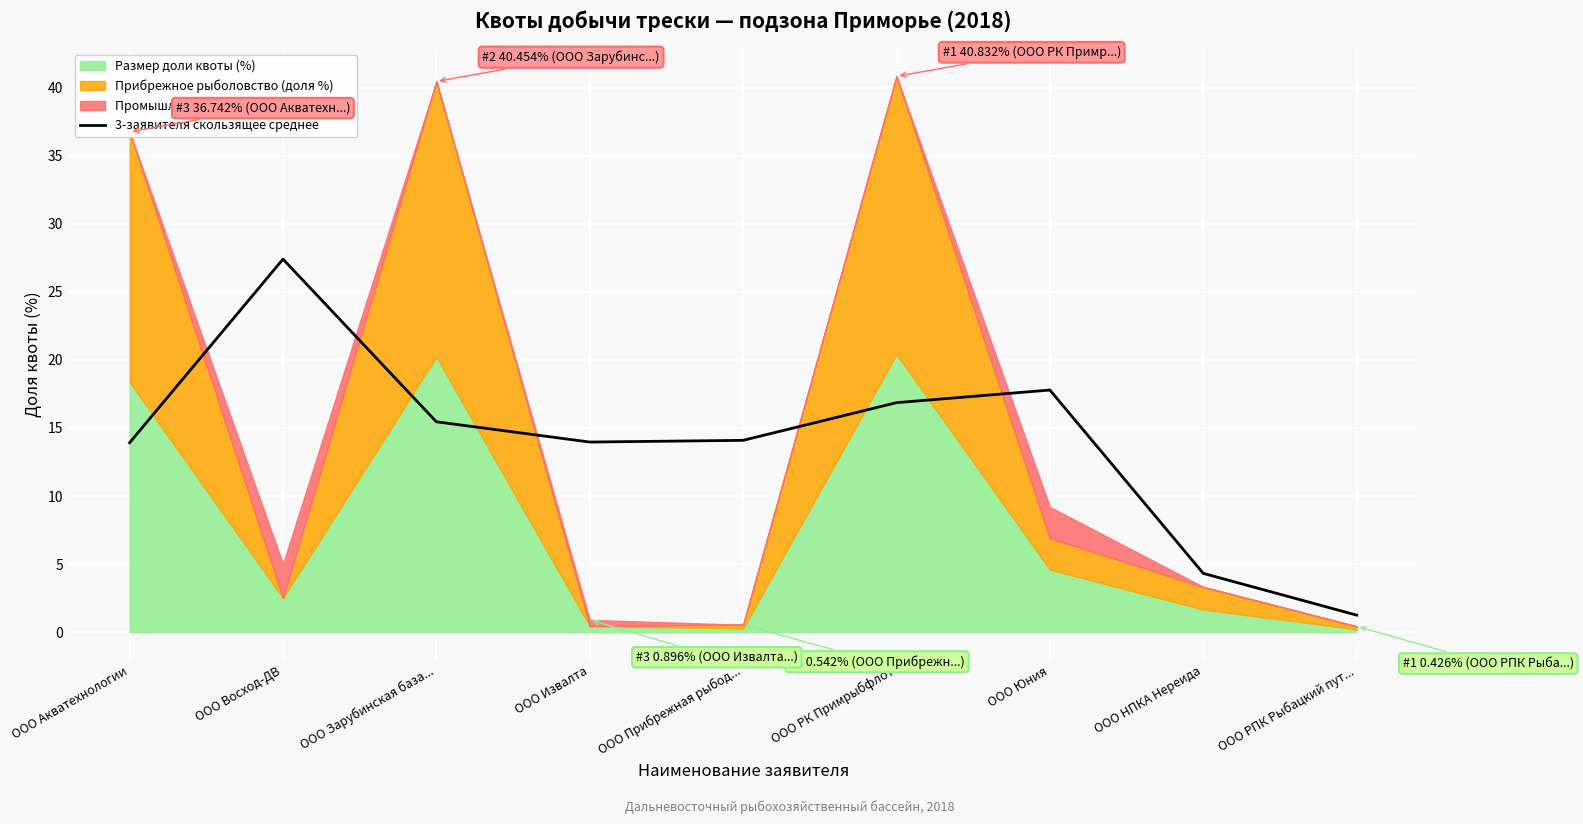

True or false: the data shows 22.6 at ООО Извалта.

False